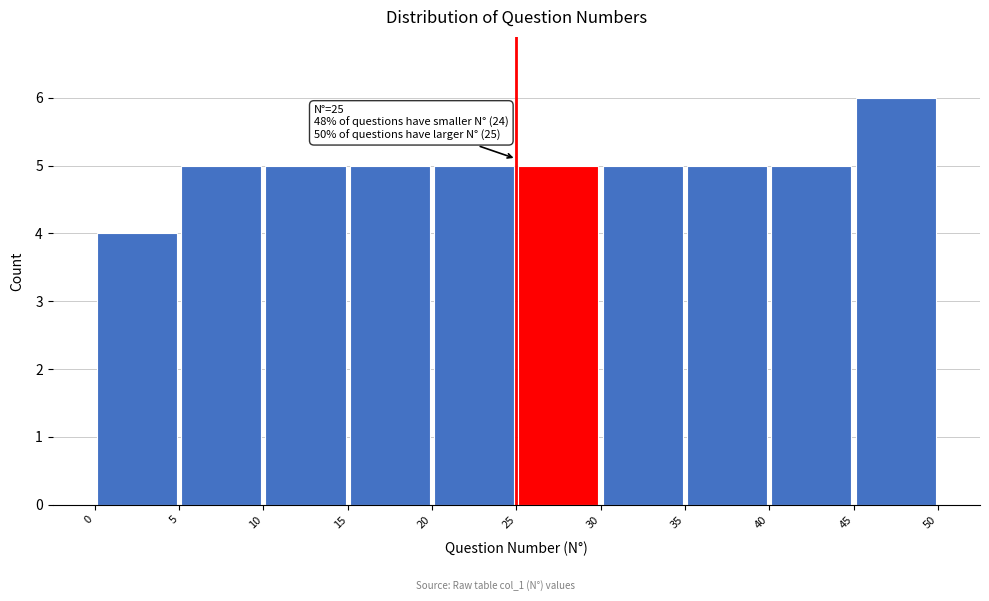

Over which range of the x-axis is the bar tallest?

45 to 50